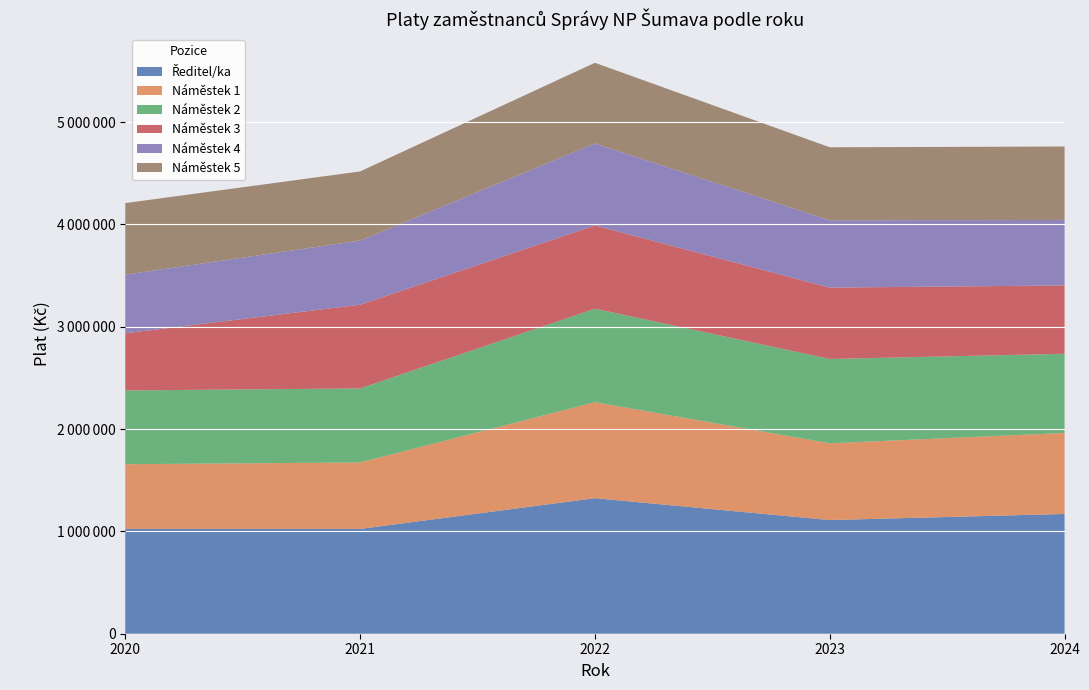

Reading left to right, transcribe all the data shown in this chart.

Ředitel/ka: 2020=1023938	2021=1023950	2022=1324285	2023=1110837	2024=1170240
Náměstek 1: 2020=632346	2021=649725	2022=938175	2023=750124	2024=791486
Náměstek 2: 2020=720679	2021=723295	2022=913292	2023=823850	2024=773384
Náměstek 3: 2020=558985	2021=817756	2022=813588	2023=697191	2024=668013
Náměstek 4: 2020=572281	2021=626805	2022=801092	2023=657992	2024=639758
Náměstek 5: 2020=699504	2021=675701	2022=788280	2023=713128	2024=717730